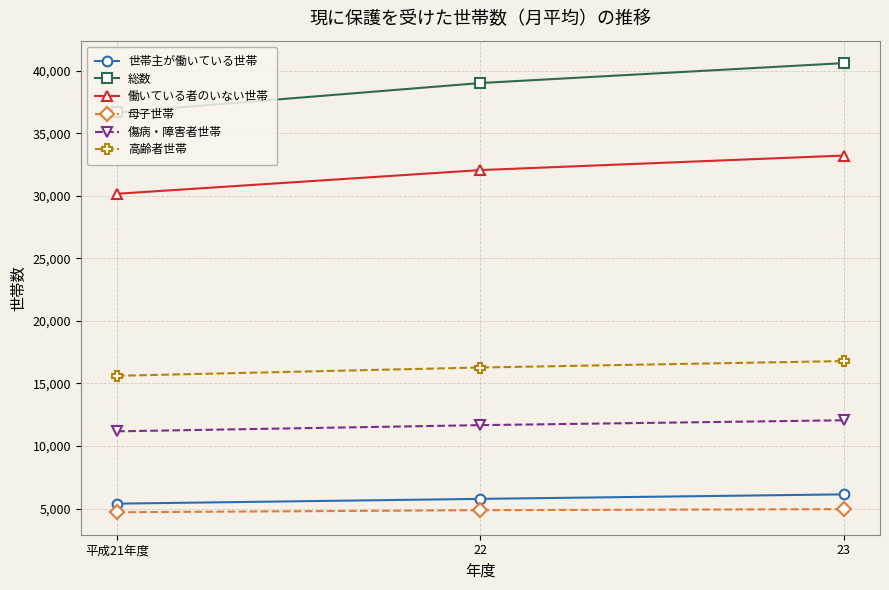

At which category is the sum across all series the highest?

23